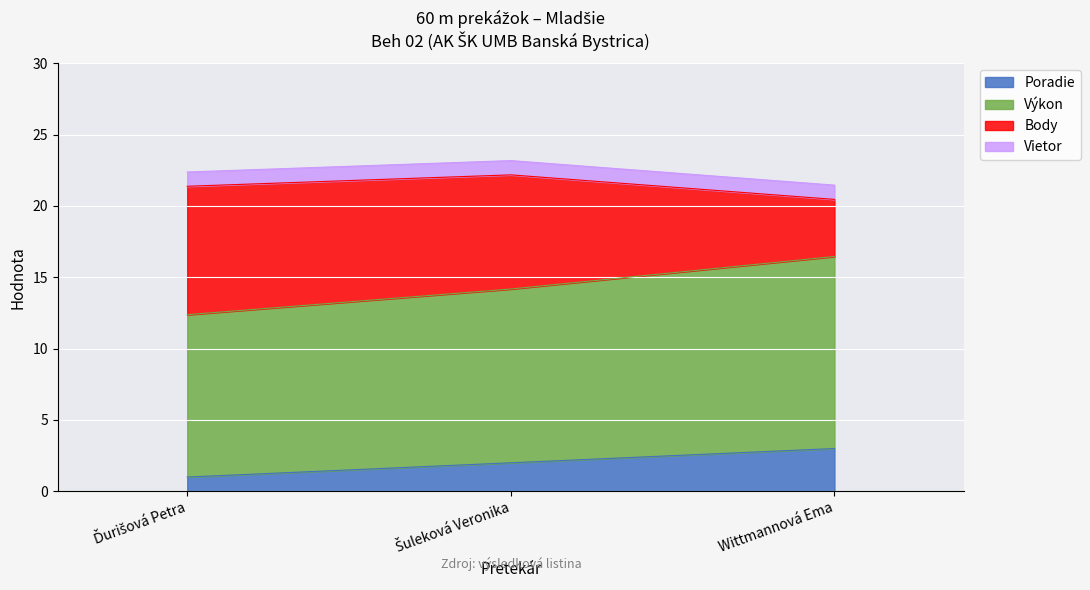

What is the maximum value for Poradie?

3.0